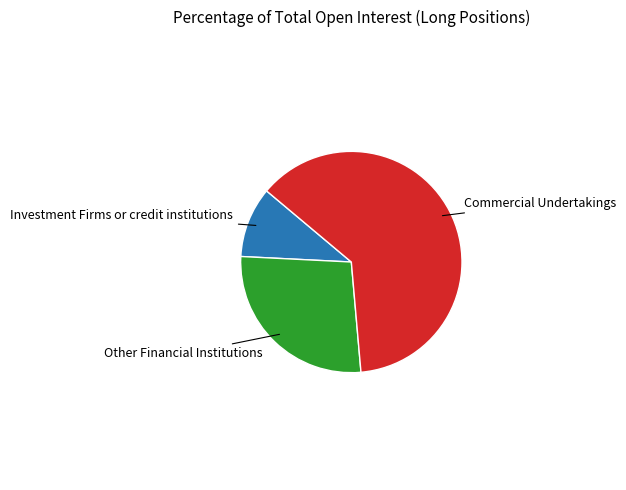

Is there any slice that represents more than half of the pie?

Yes